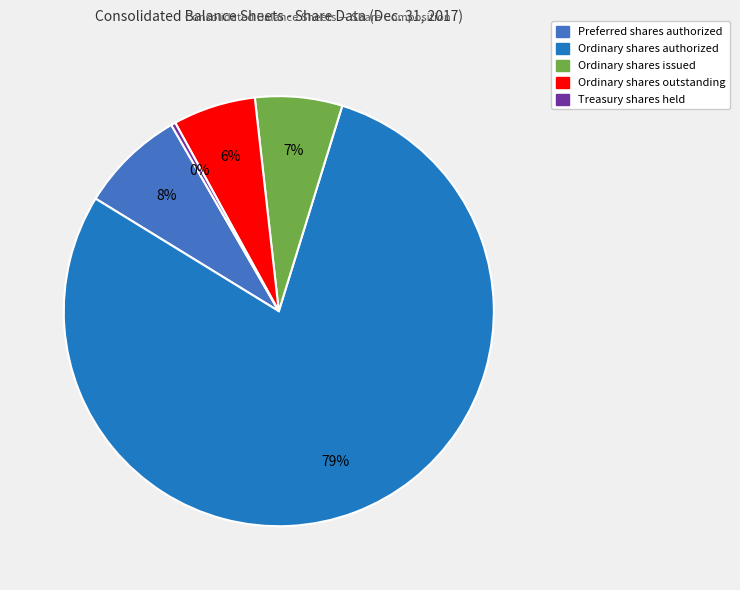

Which slice is the largest?

Ordinary shares authorized